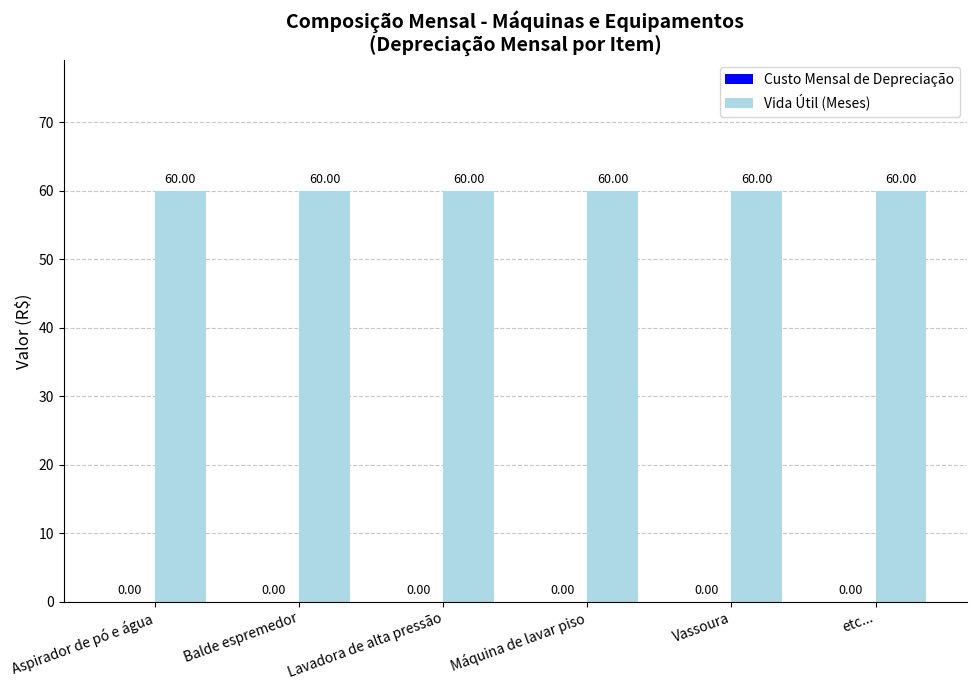

True or false: Custo Mensal de Depreciação has a value of 0 at Máquina de lavar piso.

True